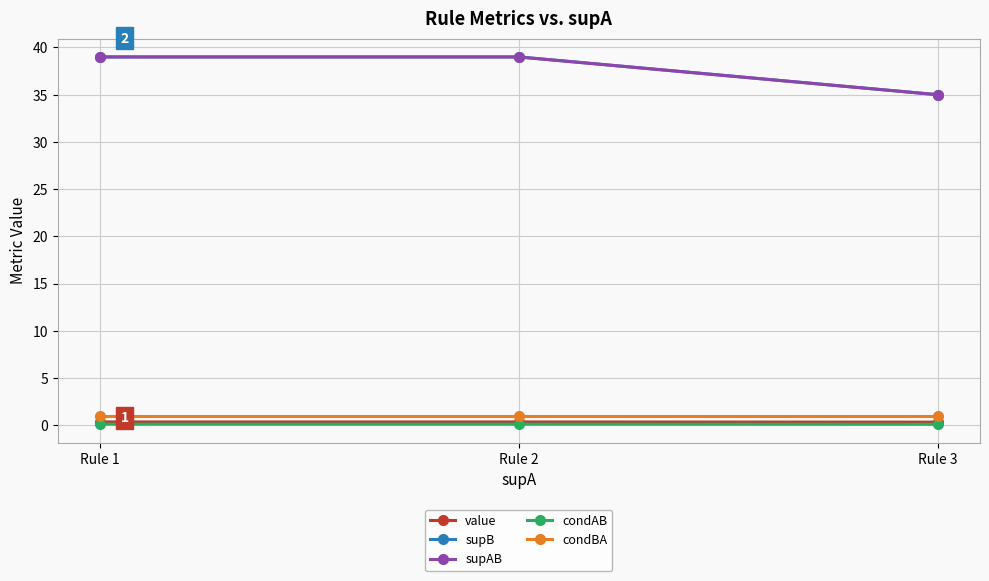

How many lines are shown in the chart?

5